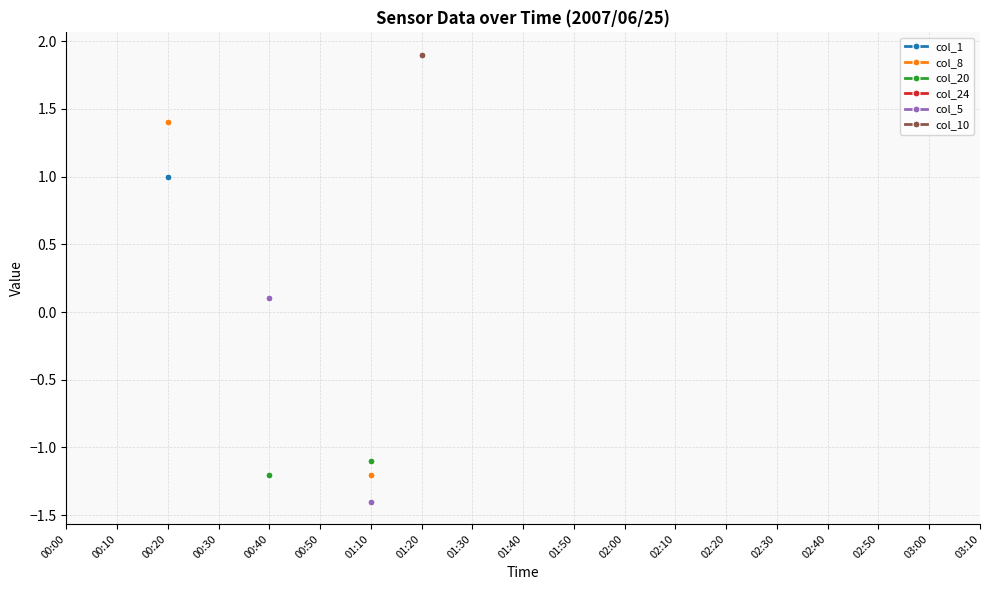

Is this an area chart (filled region under the line)?

No